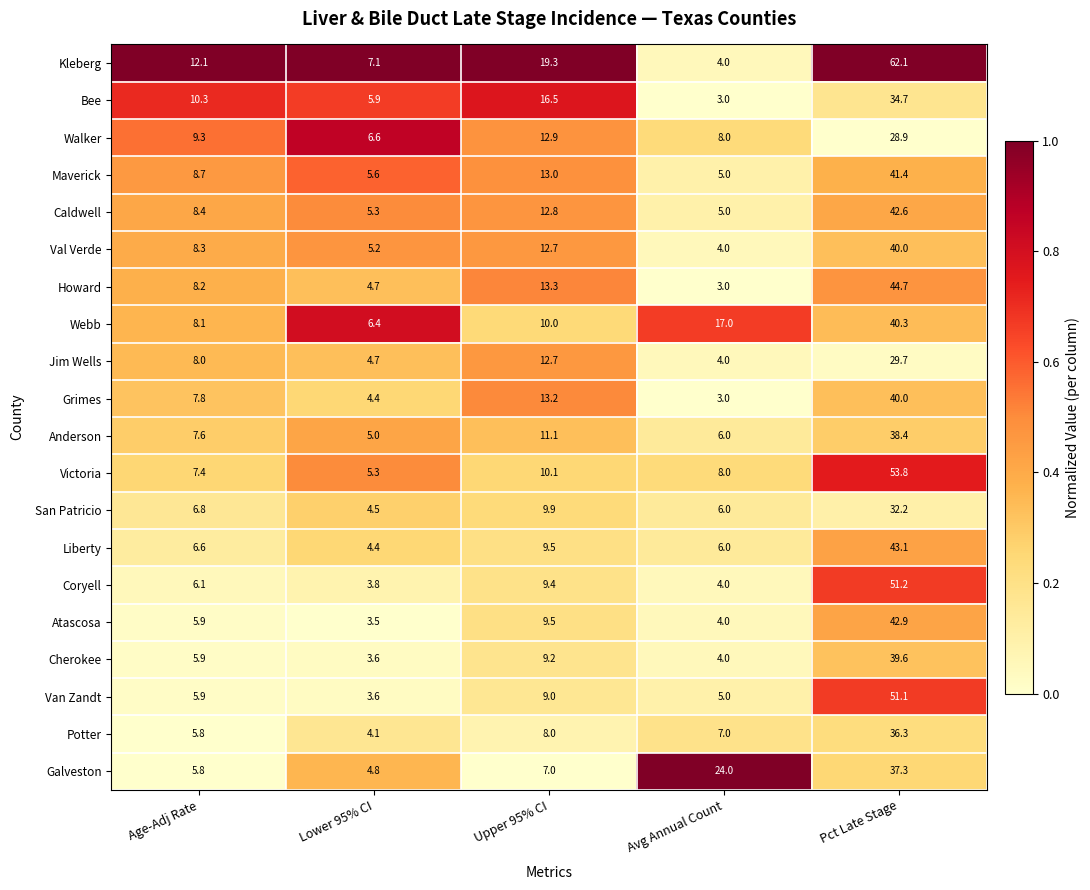

Which series has the widest spread of values?

Kleberg